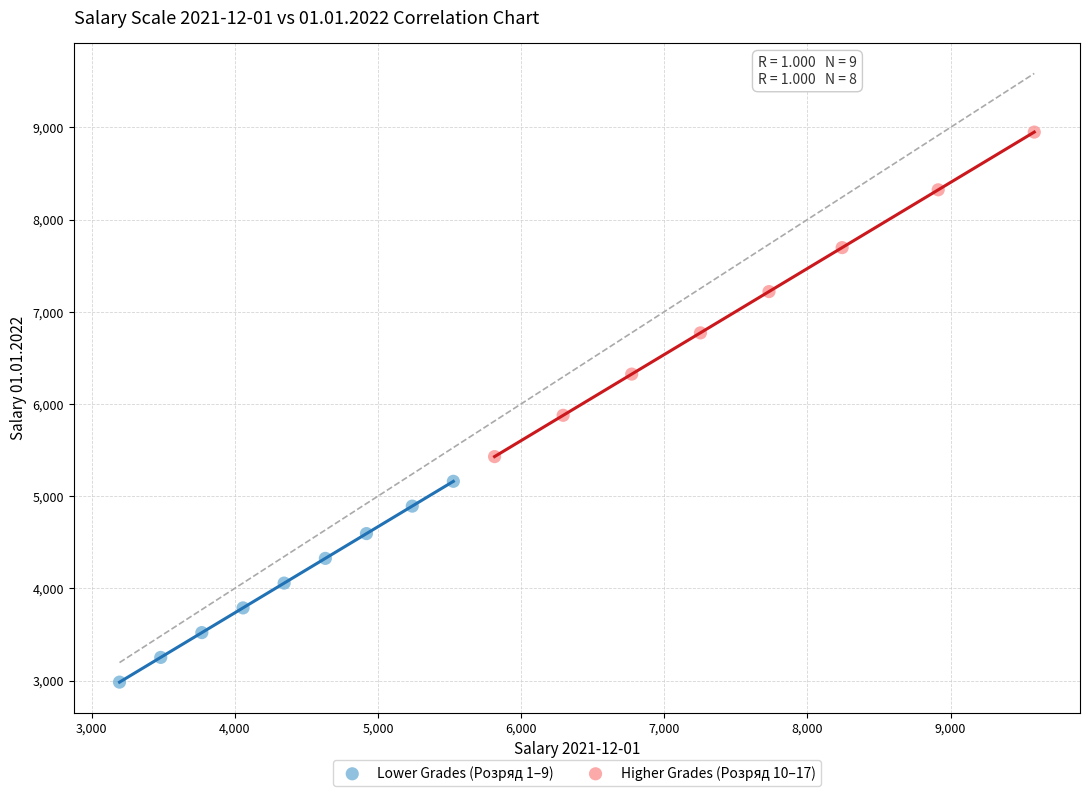

Which series contains the lowest Y value?

Lower Grades (Розряд 1–9)